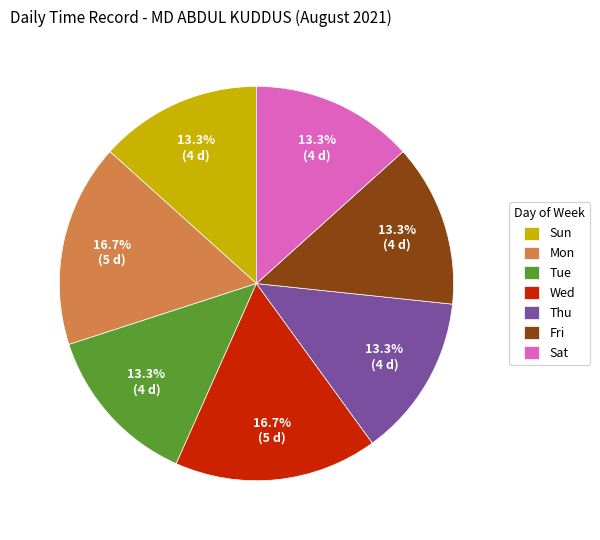

Between Mon and Sat, which is larger?

Mon